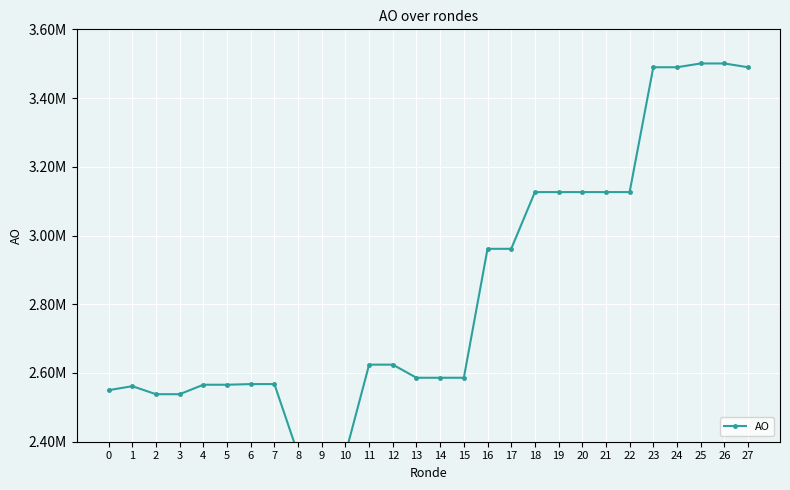

Reading left to right, extract all data points from this chart.

2549991	2561625	2538240	2538240	2565822	2565822	2567681	2567681	2364448	2364448	2364525	2624269	2624269	2586120	2586120	2586148	2961303	2961303	3126395	3126395	3126395	3126395	3126412	3489662	3489662	3500687	3500687	3489679